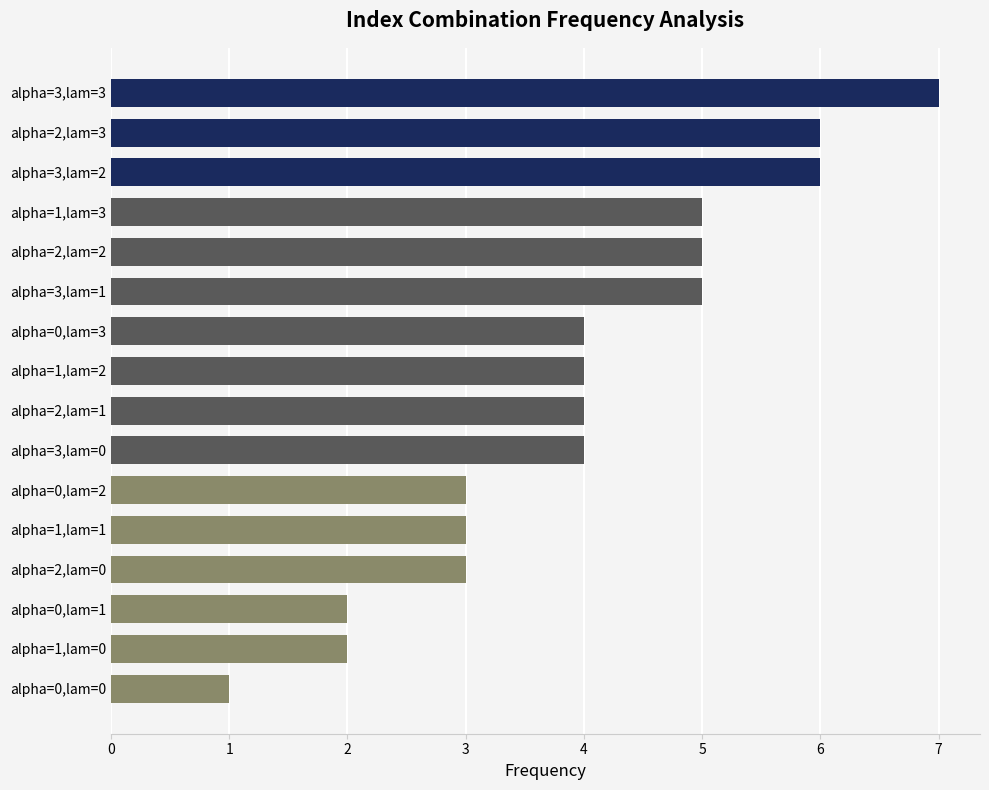

What is the sum of all values?

64